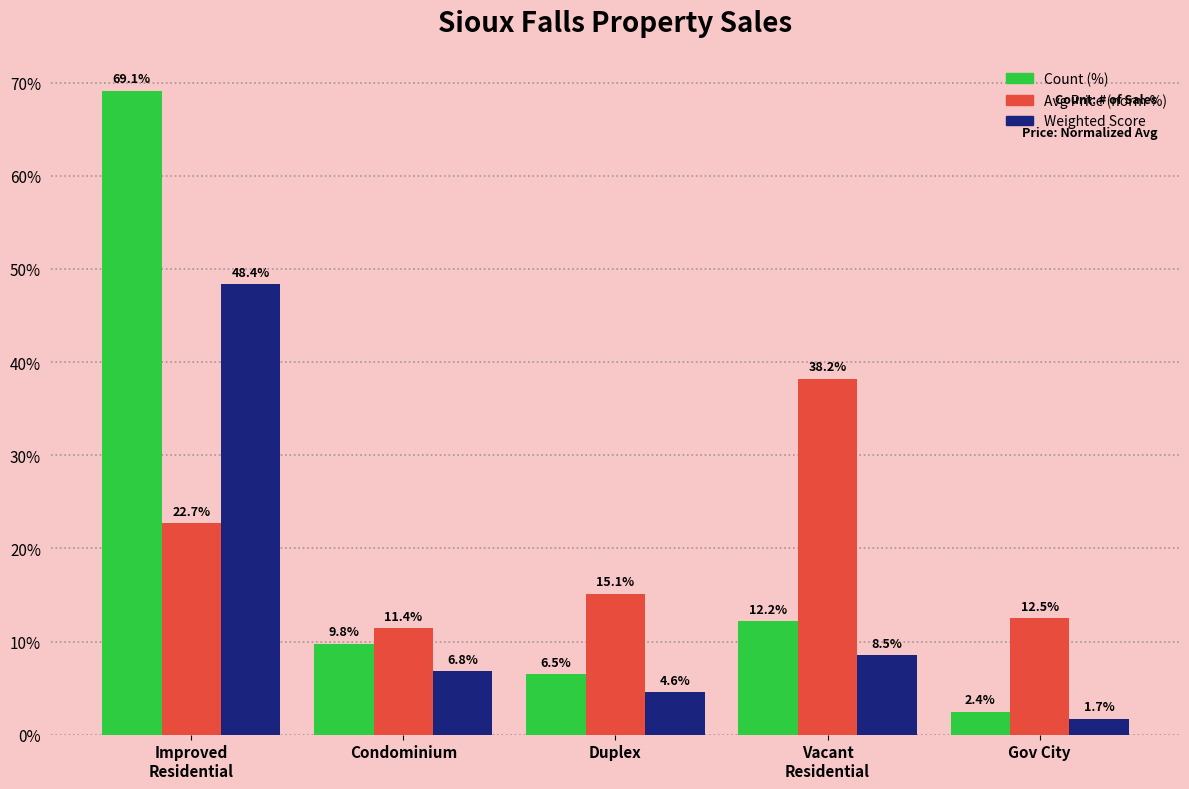

Count the number of data series in this chart.

3